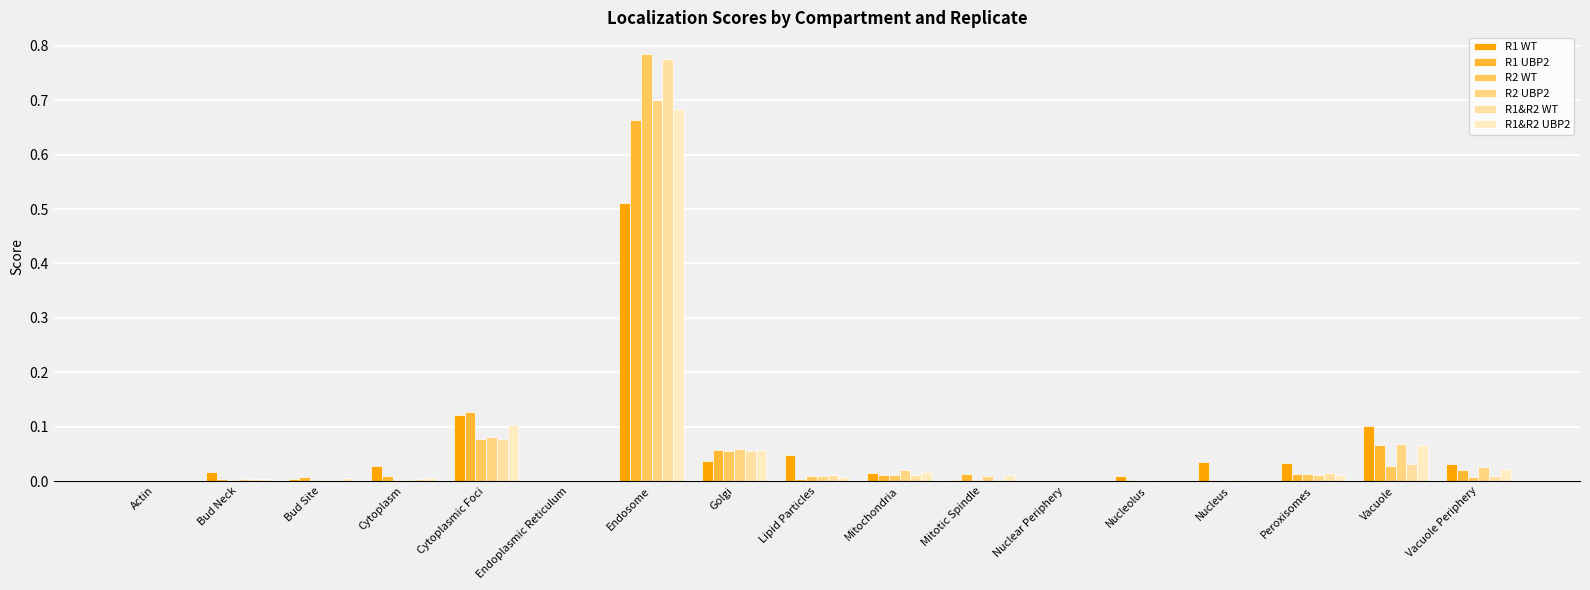

Are the bars grouped side by side (vs. stacked)?

Yes